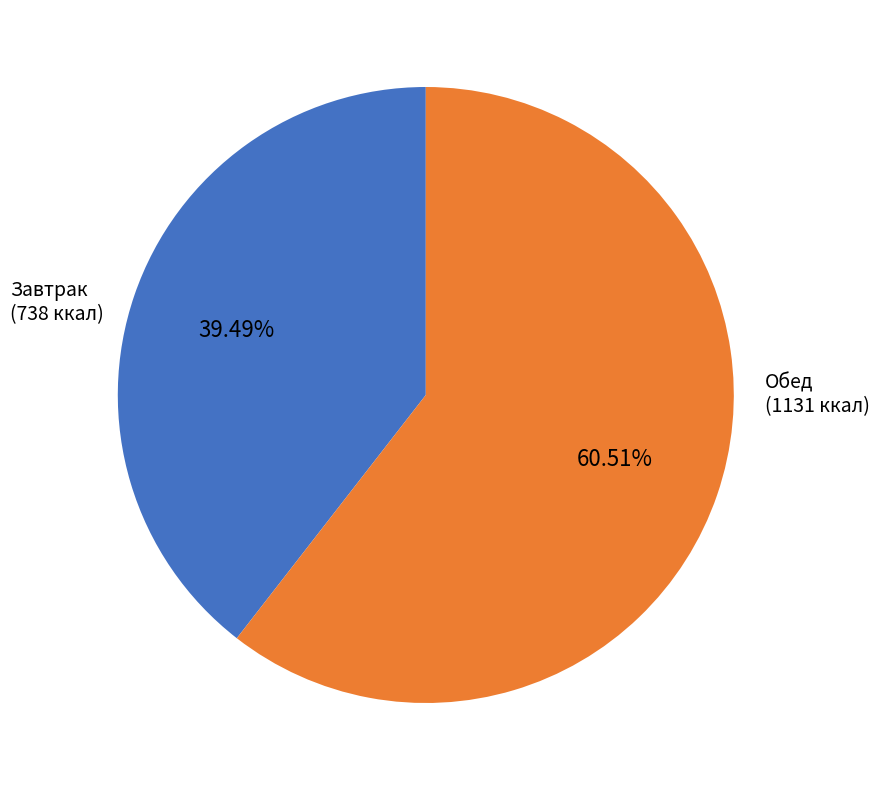

Is there a majority slice in this chart?

Yes